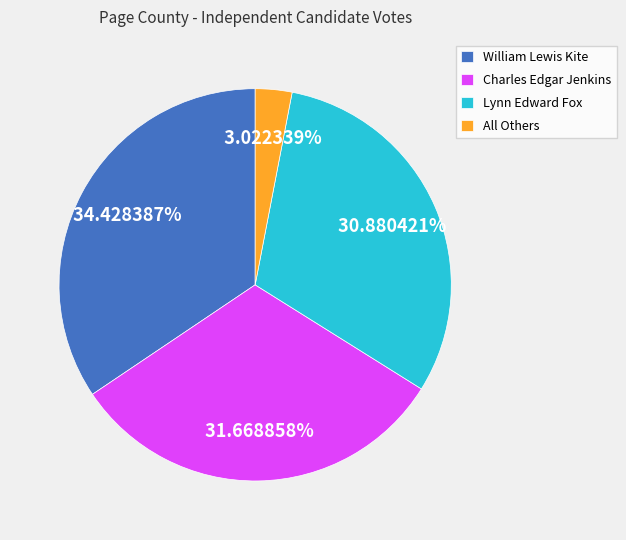

Which slice is the smallest?

All Others